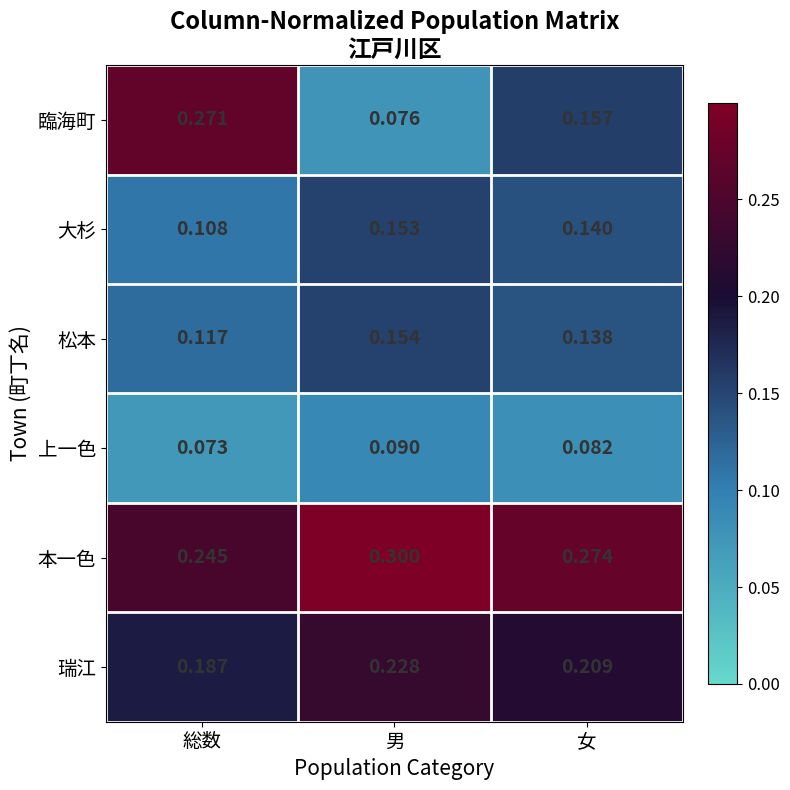

At which label does 大杉 reach its peak?

男